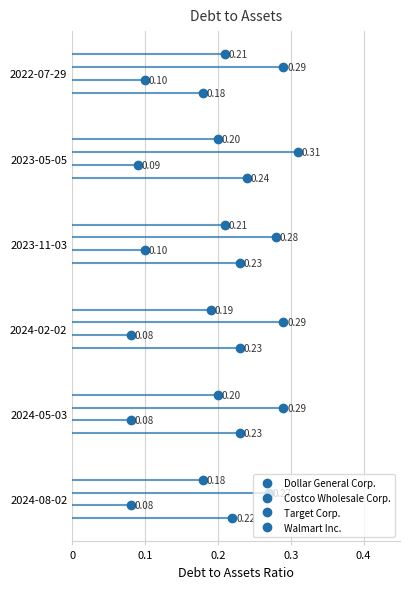

True or false: Costco Wholesale Corp. has more than 2 interior local peaks.

False